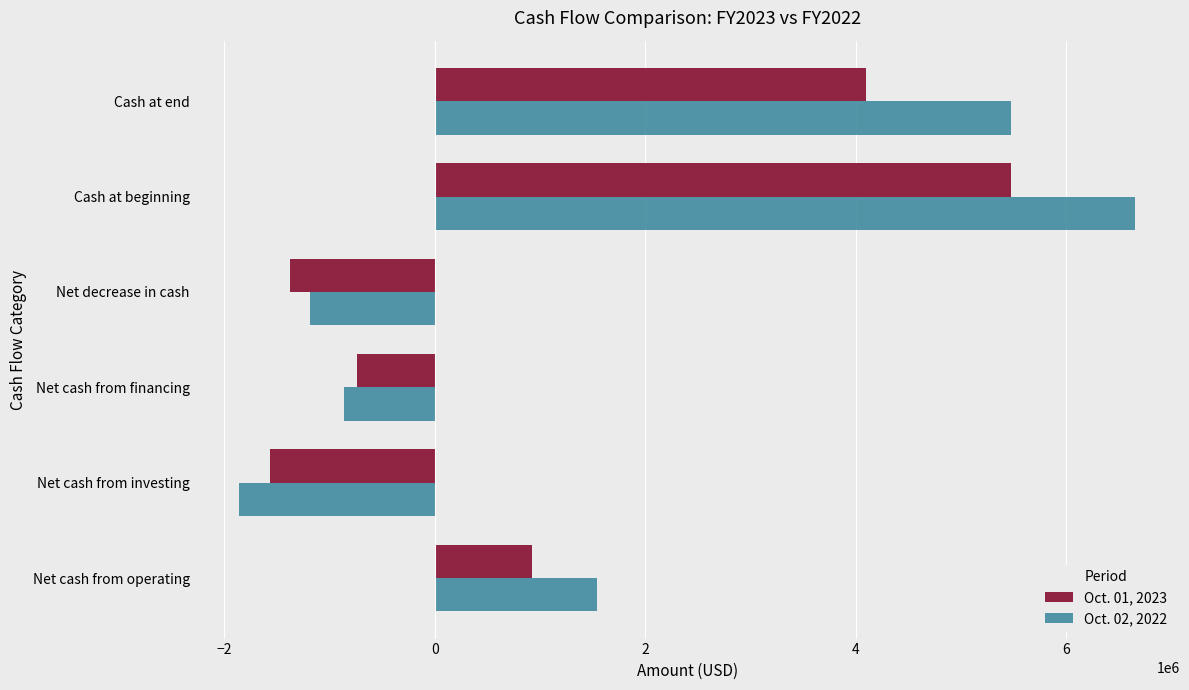

Is it true that Oct. 02, 2022 equals 2756543 at Net cash from operating?

False